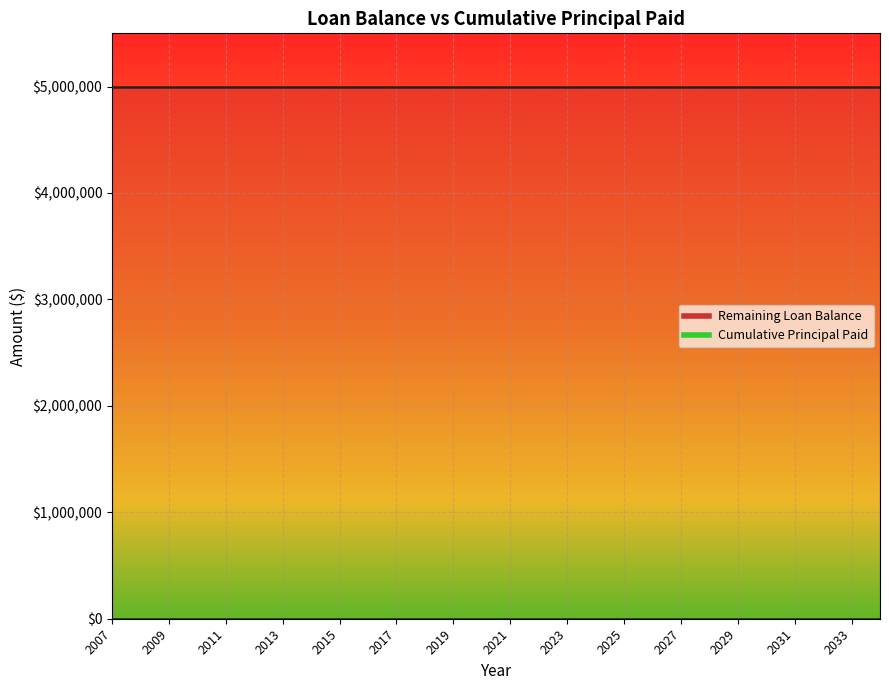

Is the value of Remaining Loan Balance at 2018 greater than the value of Cumulative Principal Paid at 2009?

Yes